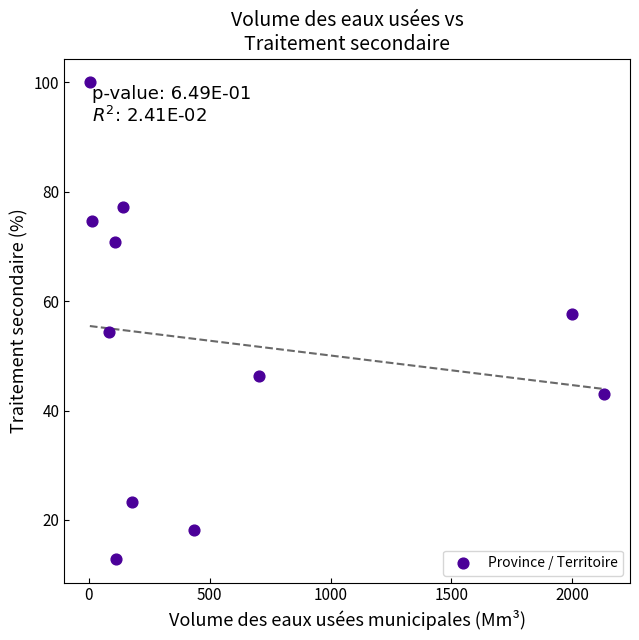

What is the average Y value?

52.6